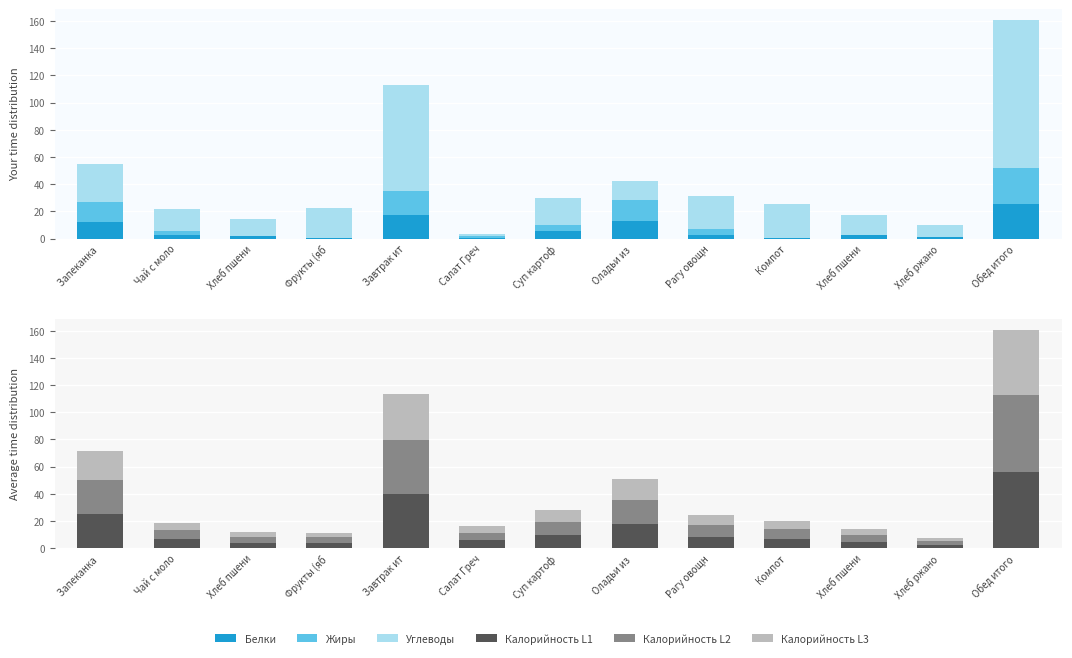

What is the difference between the Белки values at Завтрак ит and Хлеб пшени?

15.6